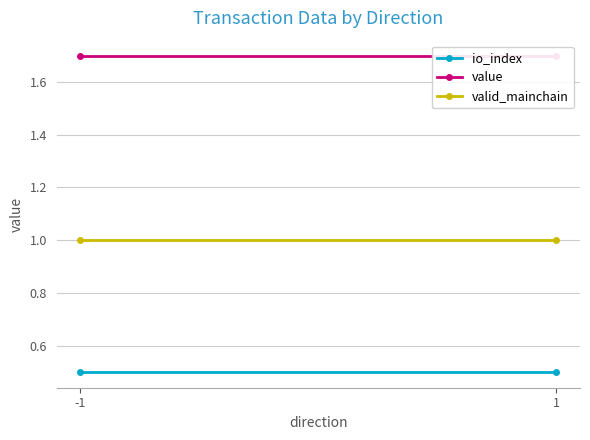

Reading left to right, list all the values displayed in this chart.

io_index: -1=0.5	1=0.5
value: -1=1.7	1=1.7
valid_mainchain: -1=1.0	1=1.0